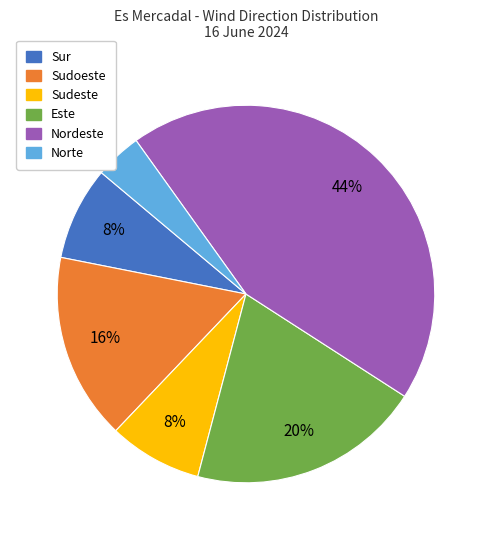

To the nearest percent, what is the combined percentage of Sudoeste and Este?

36%